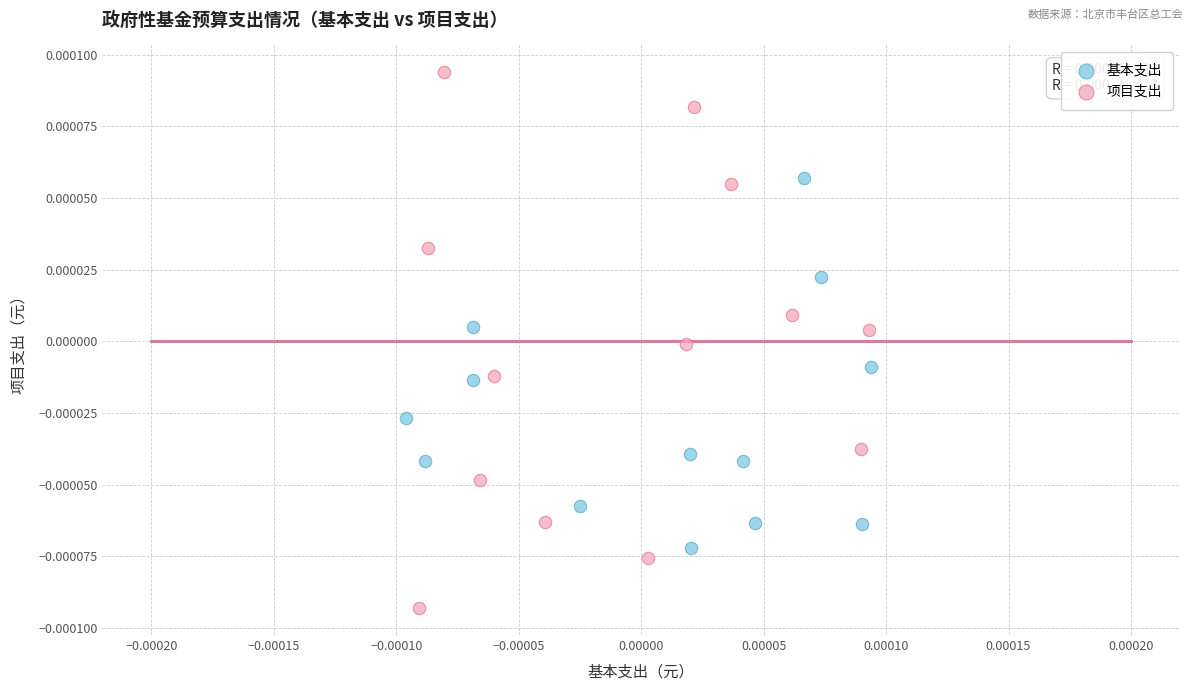

What are all the series names shown in the legend?

基本支出, 项目支出